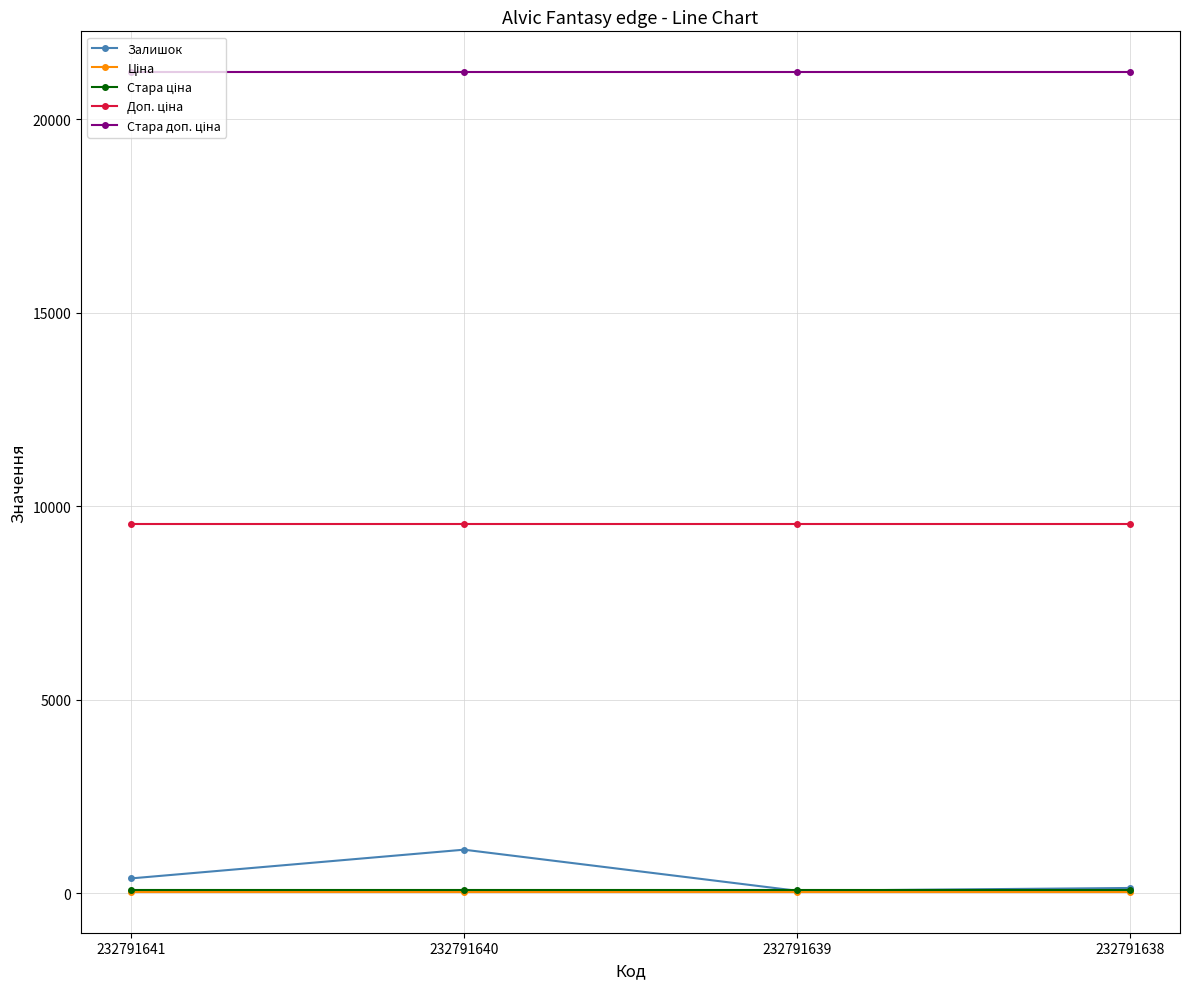

The Залишок series shows 1129.0 at 232791640. True or false?

True